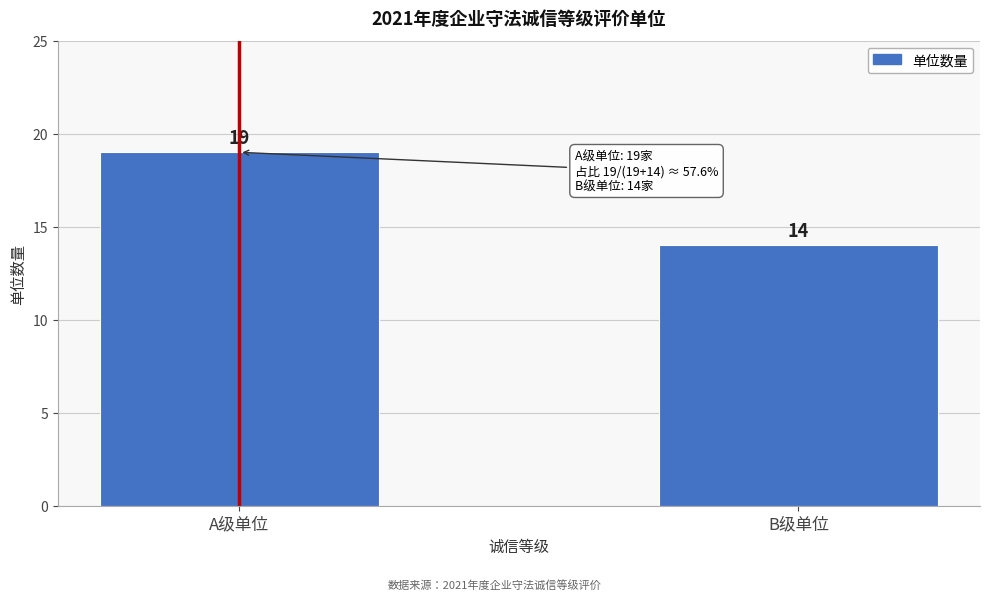

Reading left to right, list all the values displayed in this chart.

19	14